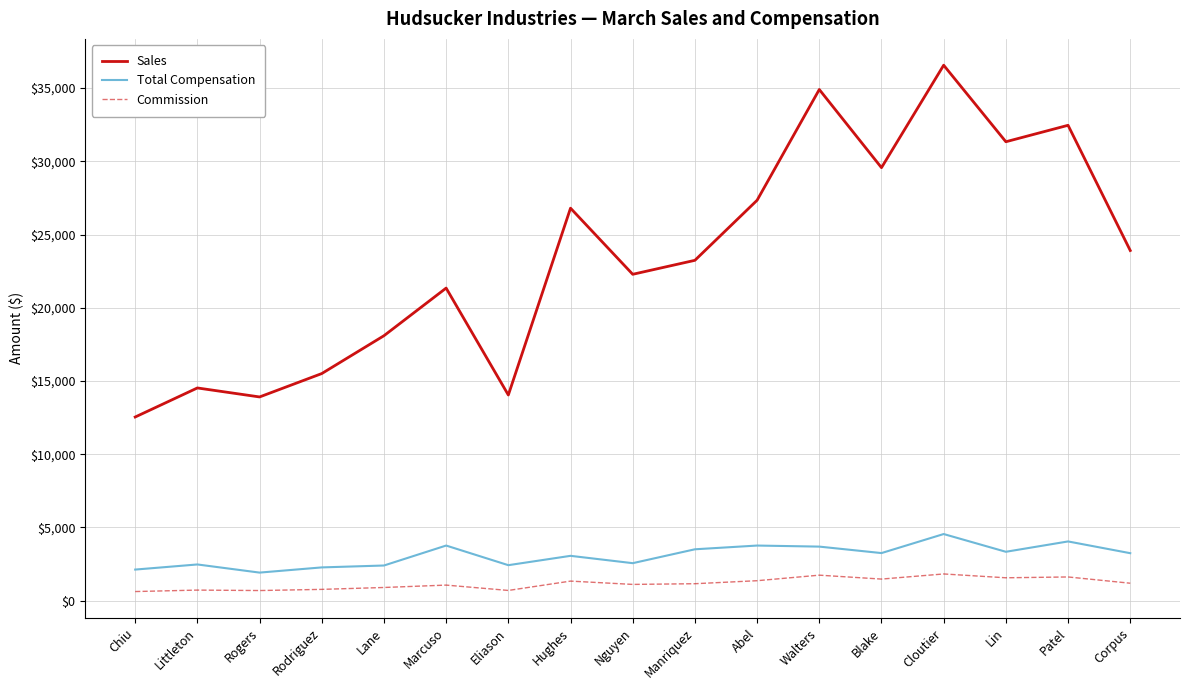

True or false: Sales and Commission cross at least once.

False